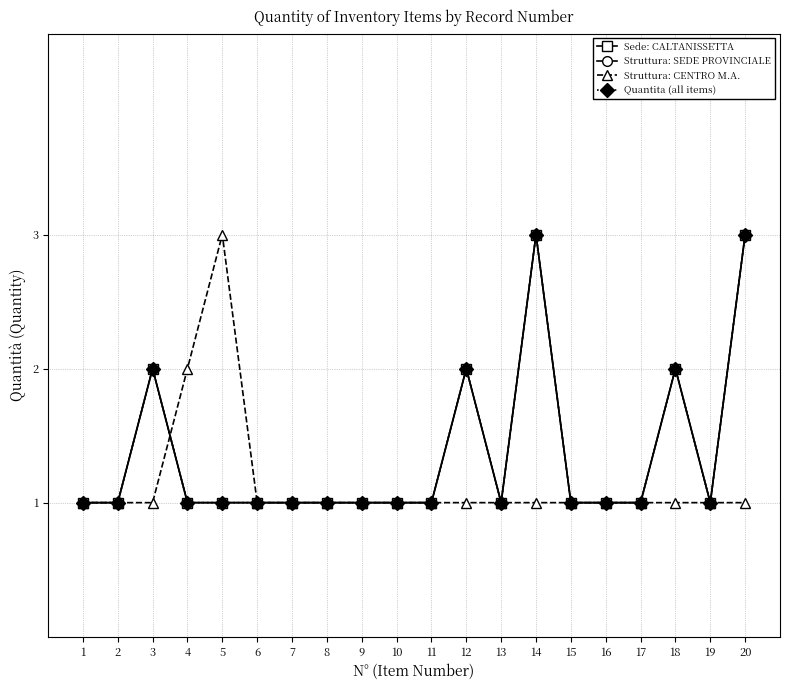

What is the difference between the maximum and minimum values in the Quantita (all items) series?

2